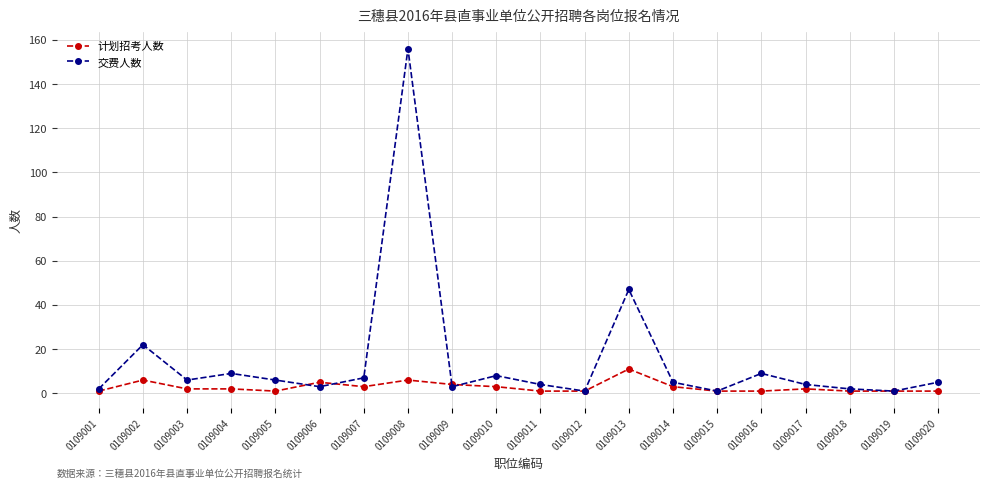

True or false: 交费人数 has a value of 7 at 0109007.

True